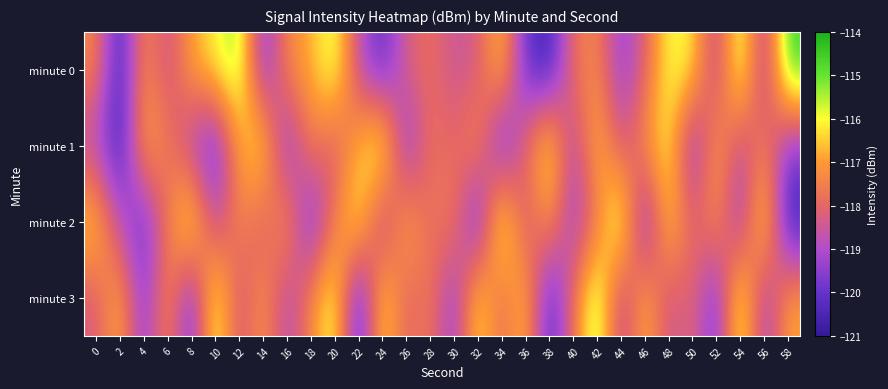

Reading left to right, what are all the values shown in this chart?

minute 0: 0=-117.3	2=-120.8	4=-117.2	6=-118.7	8=-116.9	10=-116.1	12=-115.1	14=-119.9	16=-117.3	18=-116.9	20=-115.5	22=-118.8	24=-120.3	26=-118.2	28=-117.8	30=-118.6	32=-118.4	34=-116.3	36=-120.1	38=-120.8	40=-117.8	42=-117.3	44=-119.5	46=-118.2	48=-115.9	50=-116.0	52=-119.2	54=-115.1	56=-119.5	58=-114.5
minute 1: 0=-119.0	2=-120.8	4=-116.6	6=-117.6	8=-119.1	10=-120.3	12=-116.9	14=-115.9	16=-119.9	18=-117.3	20=-118.4	22=-116.7	24=-115.2	26=-119.9	28=-117.7	30=-118.1	32=-117.0	34=-120.5	36=-117.9	38=-115.7	40=-119.2	42=-116.3	44=-118.6	46=-117.1	48=-115.9	50=-120.0	52=-116.7	54=-118.9	56=-117.5	58=-119.6
minute 2: 0=-116.2	2=-118.9	4=-120.1	6=-117.7	8=-115.5	10=-119.0	12=-117.2	14=-118.5	16=-116.8	18=-120.2	20=-117.6	22=-115.8	24=-119.3	26=-116.6	28=-118.0	30=-117.3	32=-120.6	34=-115.1	36=-118.7	38=-116.9	40=-119.5	42=-117.8	44=-115.0	46=-120.3	48=-116.1	50=-118.2	52=-117.0	54=-119.7	56=-115.6	58=-120.9
minute 3: 0=-118.3	2=-116.6	4=-119.8	6=-117.0	8=-120.2	10=-115.5	12=-118.7	14=-116.9	16=-119.1	18=-117.3	20=-115.6	22=-120.8	24=-116.0	26=-118.2	28=-117.5	30=-119.7	32=-115.9	34=-118.1	36=-116.3	38=-120.6	40=-117.8	42=-115.0	44=-119.2	46=-116.5	48=-118.7	50=-117.9	52=-120.1	54=-115.3	56=-119.6	58=-116.8